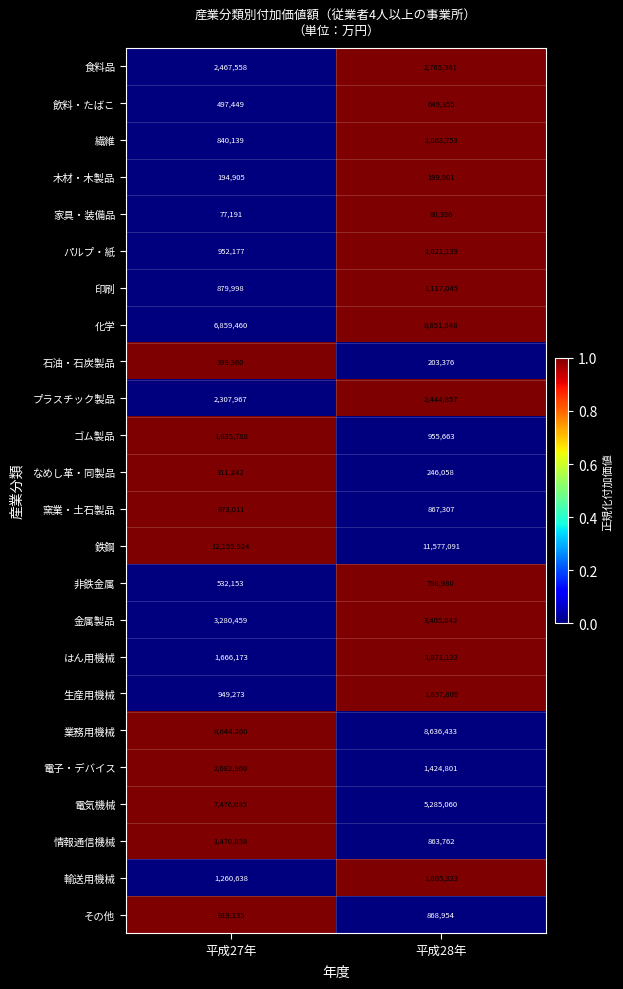

Which category has the highest value across all series?

平成27年